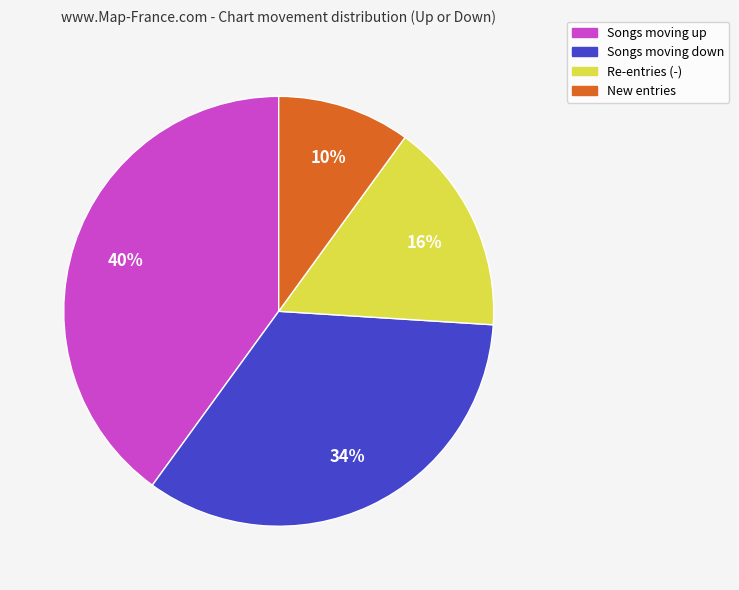

Does any single category account for the majority?

No